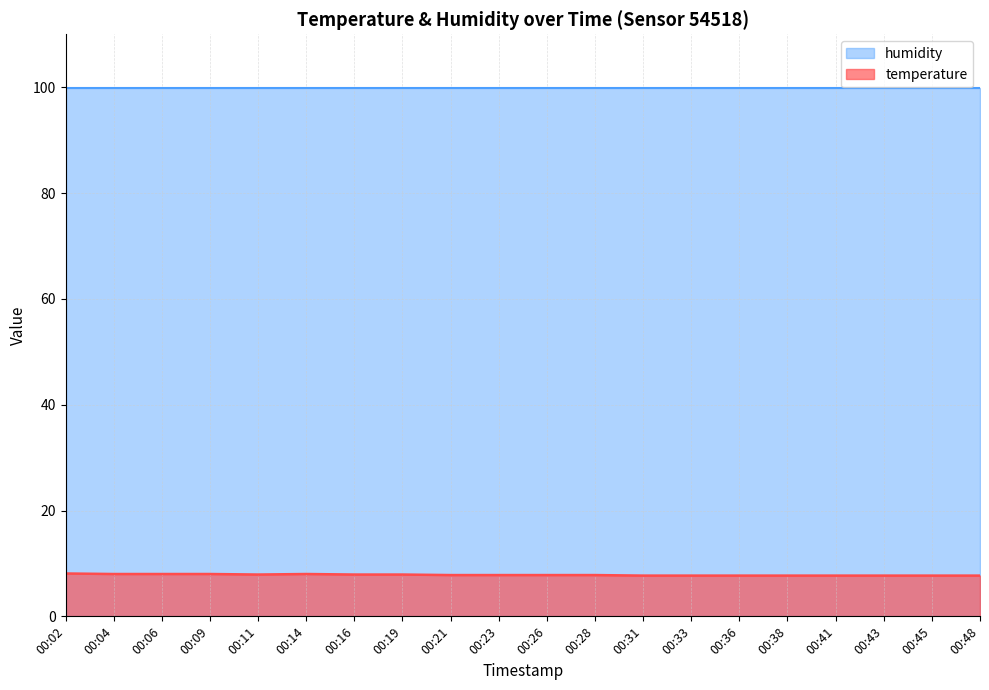

Where is the data nearest to the value 7?

00:31